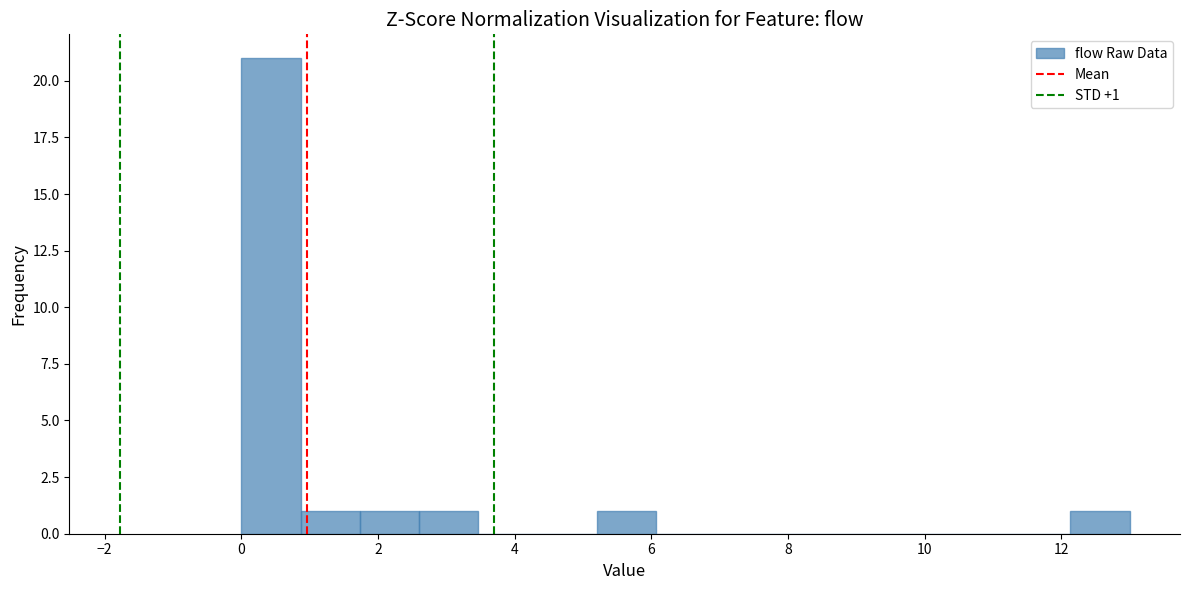

Which range on the x-axis has the tallest bar?

0.0 to 0.8